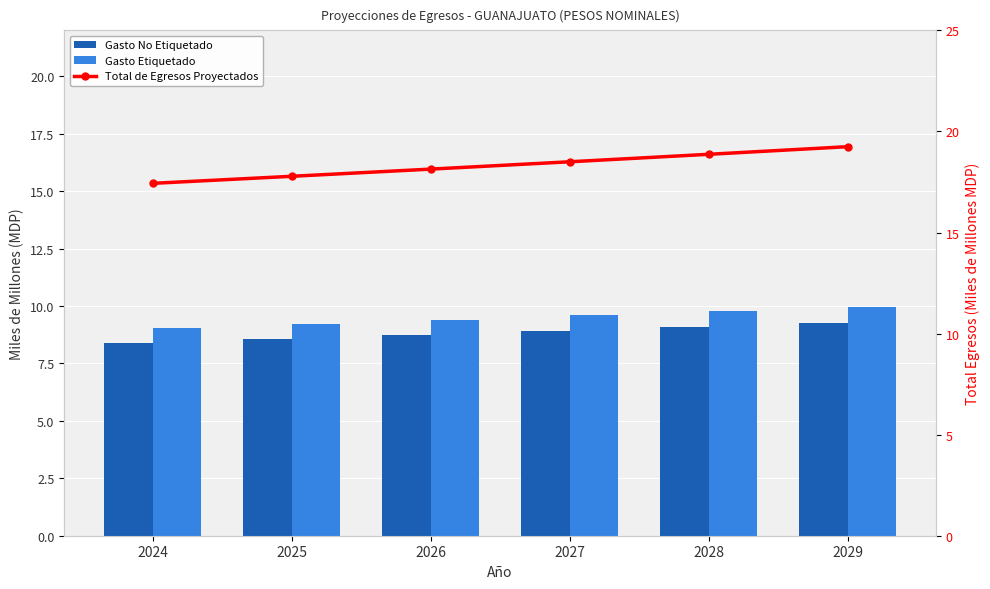

How many series are shown in this chart?

3